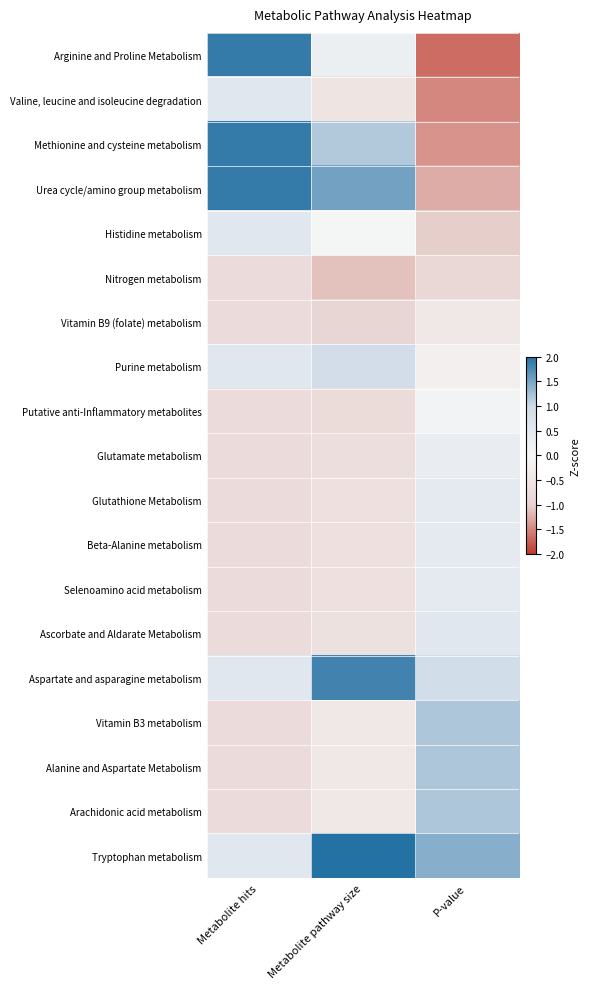

Between P-value and Metabolite pathway size, which is larger?

Metabolite pathway size